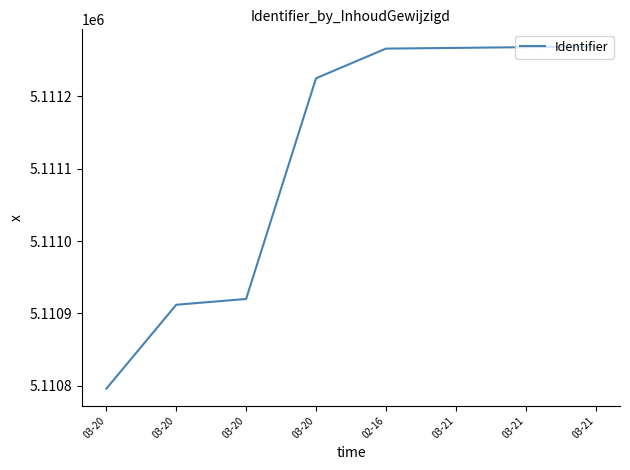

What is the greatest value displayed?

5111269